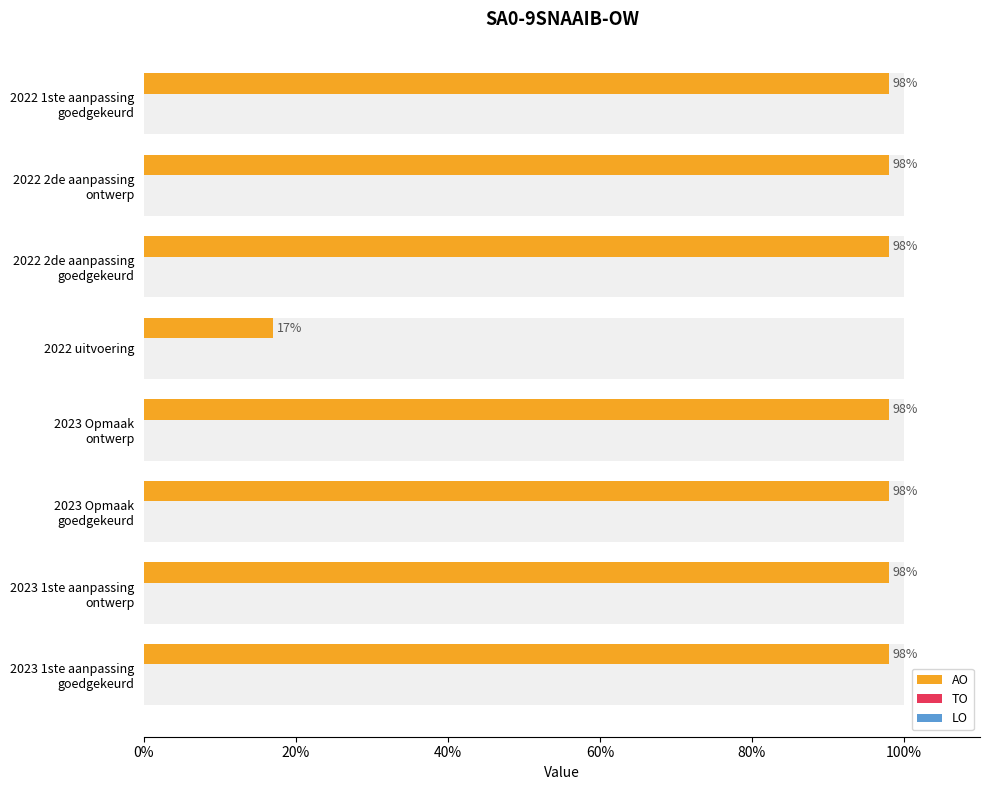

True or false: TO has a value of 0.2 at 0%.

False